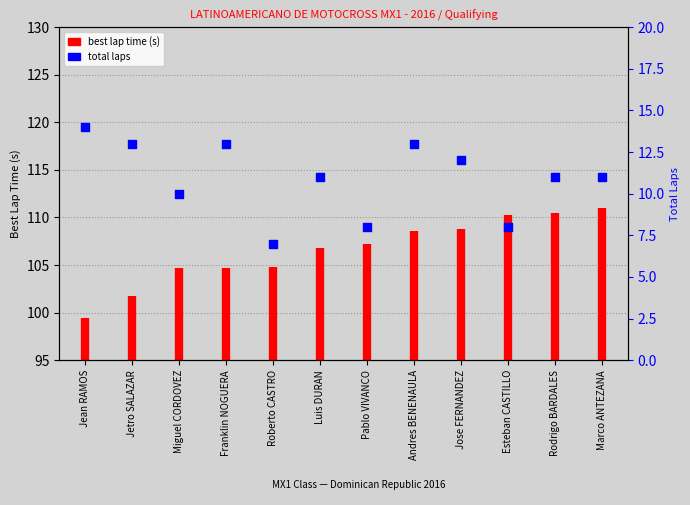

What is the change in value from Franklin NOGUERA to Roberto CASTRO?

-6